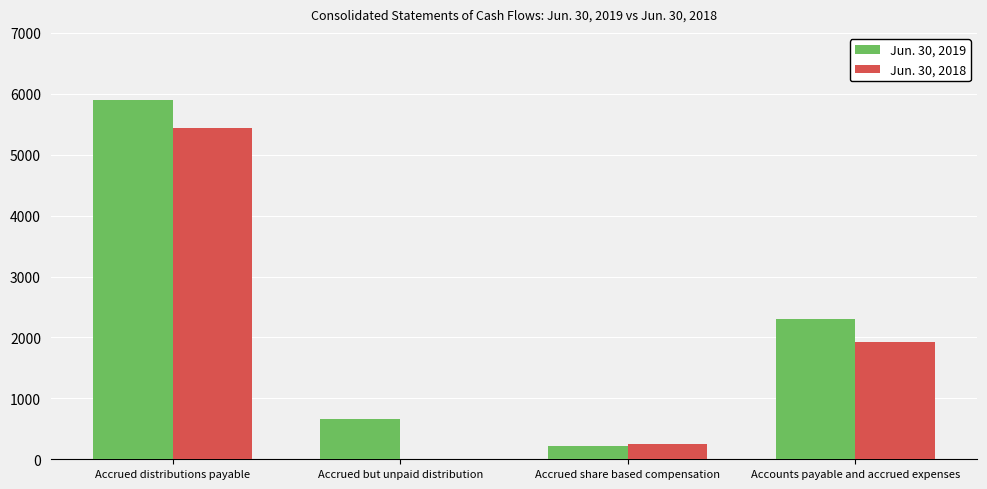

Reading left to right, extract all data points from this chart.

Jun. 30, 2019: 5895	658	225	2296
Jun. 30, 2018: 5431	0	250	1933